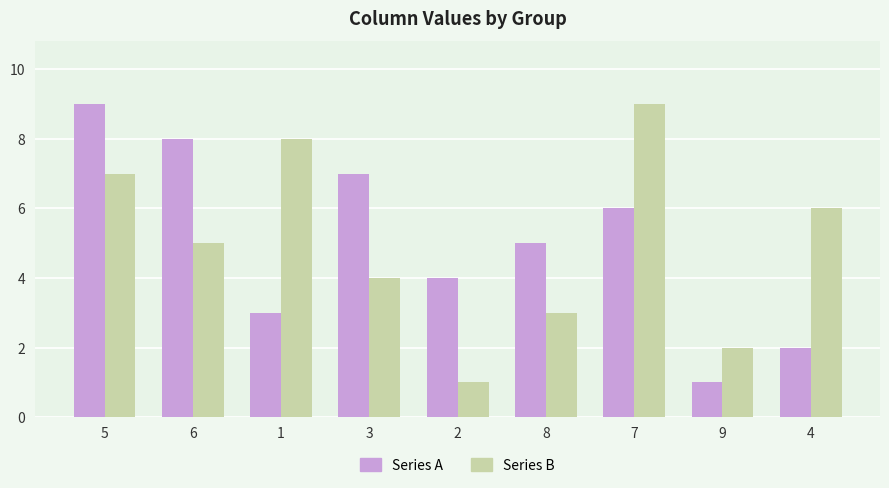

Which series changed the most between 9 and 4?

Series B